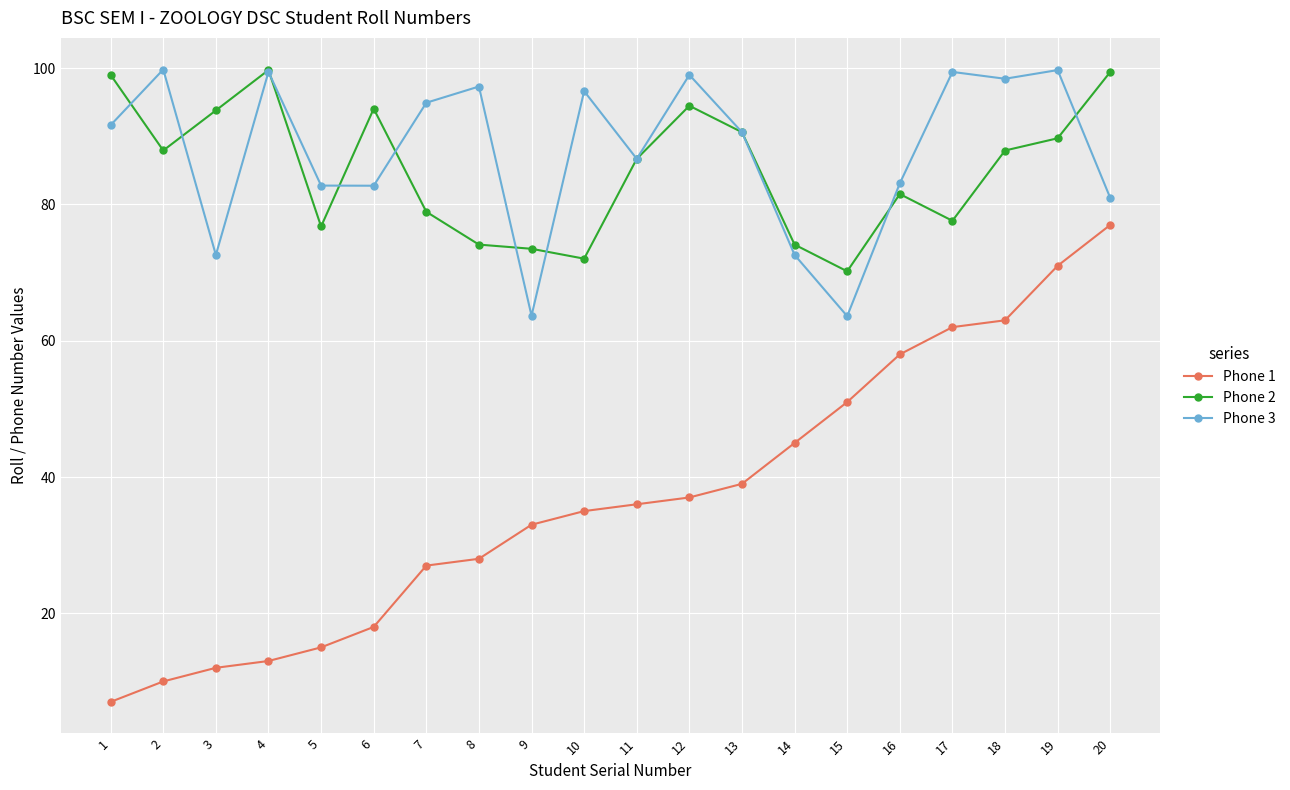

What is the highest value of the Phone 3 series?

99.8